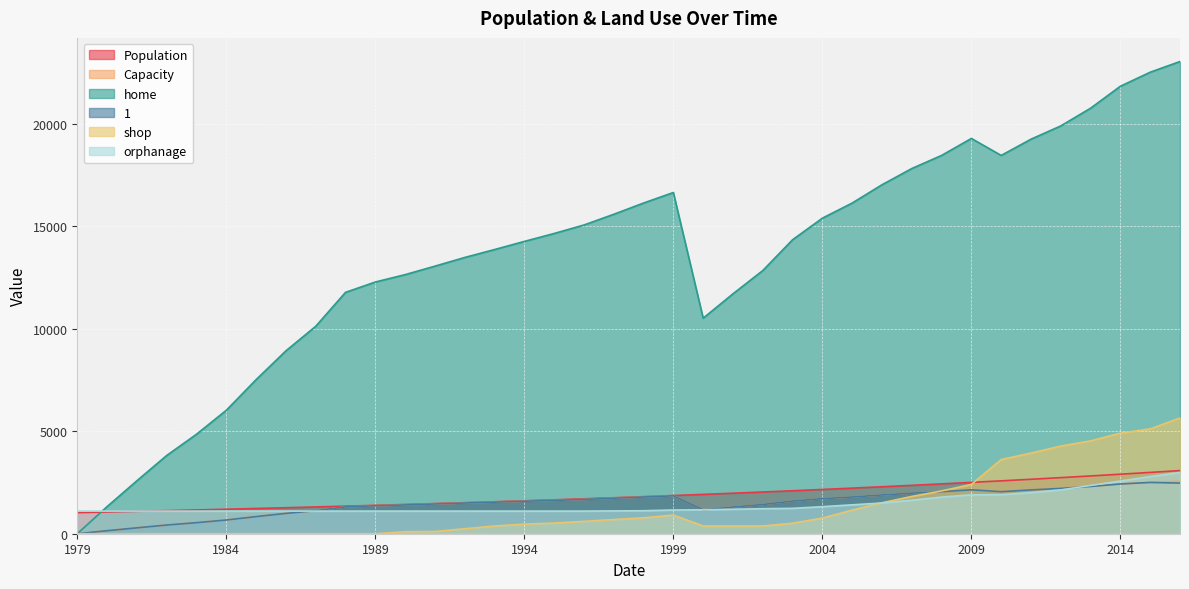

What is the total value across all series at 2000?

16310.6